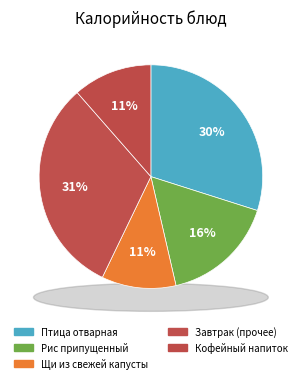

Does any single category account for the majority?

No